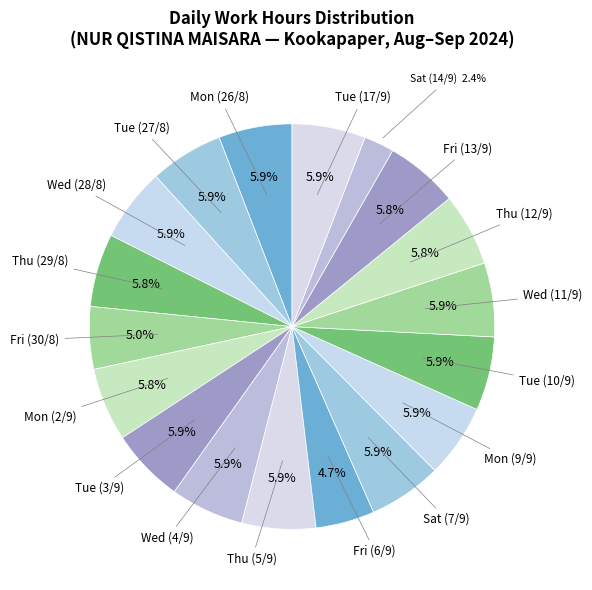

How many segments does this pie chart have?

18